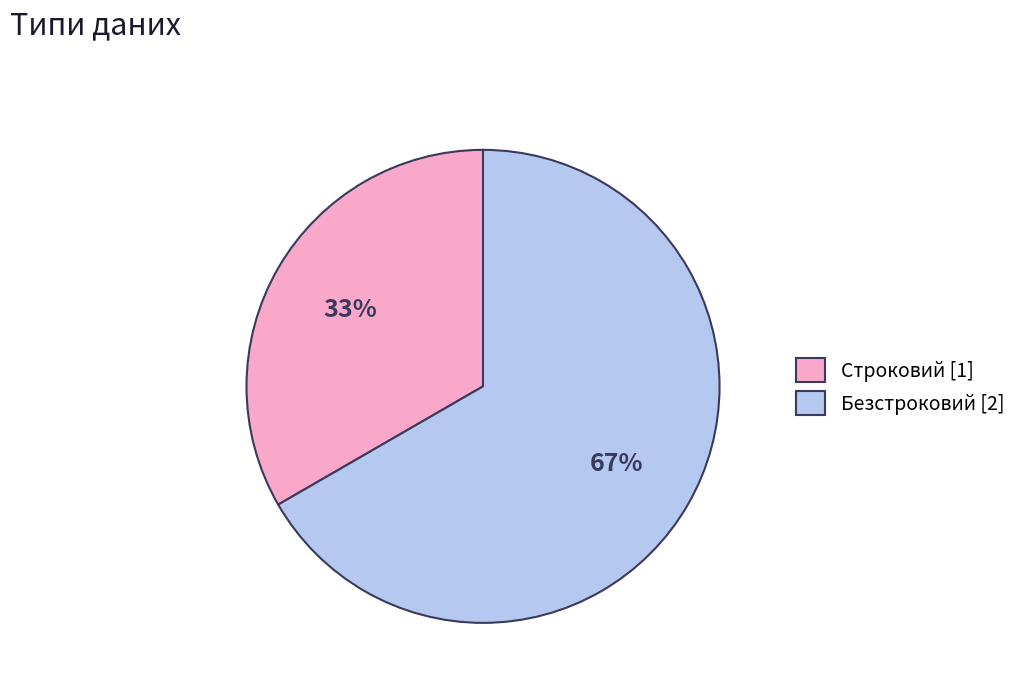

Do Безстроковий [2] and Строковий [1] together represent more than half of the pie?

Yes